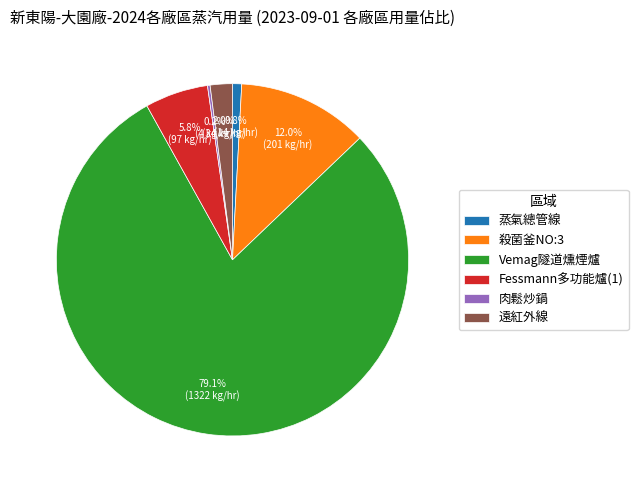

True or false: 殺菌釜NO:3 accounts for 7% of the total.

False